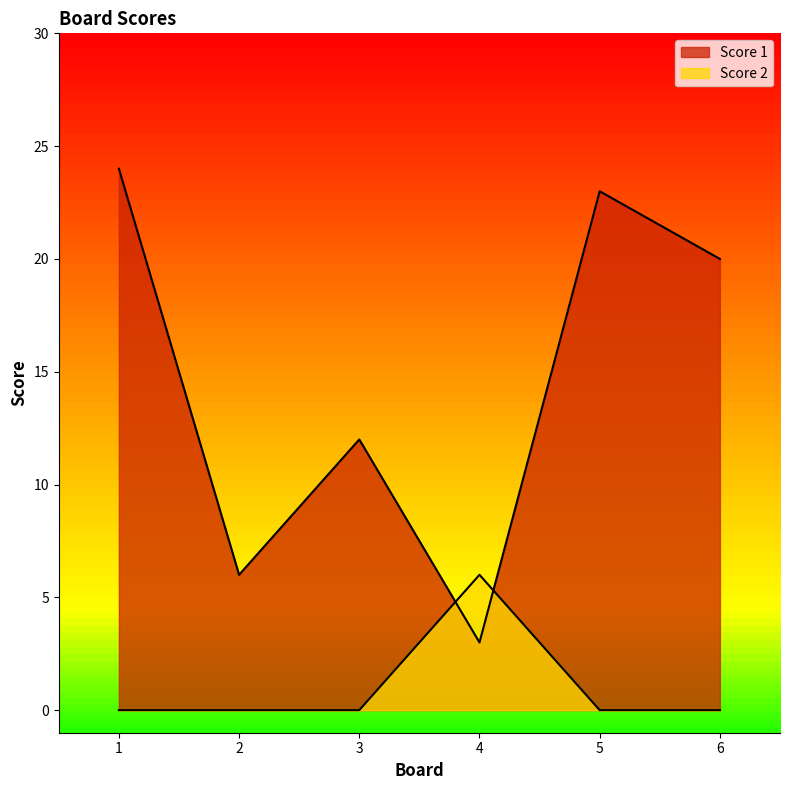

What is the difference between the Score 2 values at 6 and 4?

6